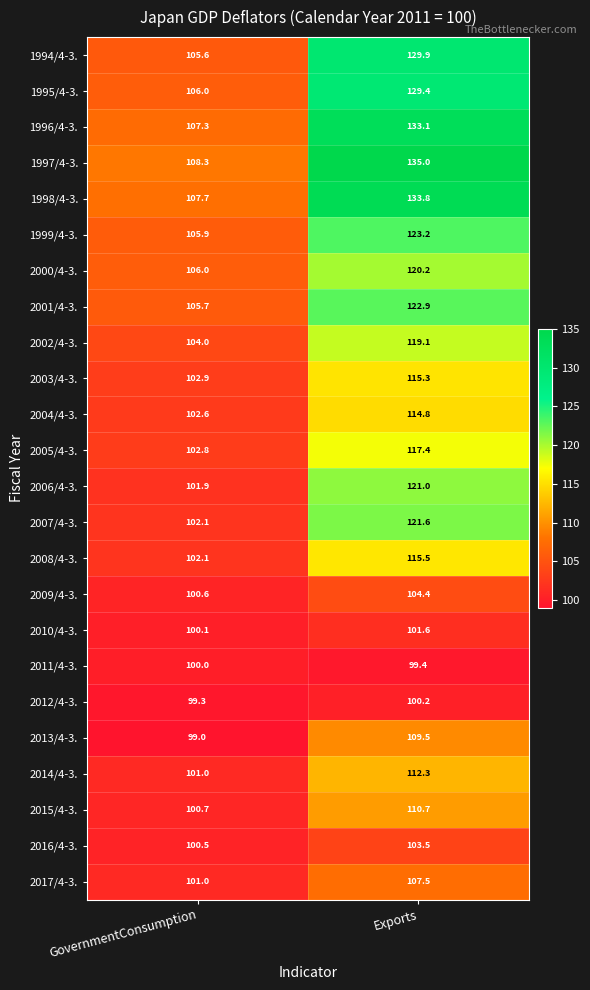

At which label is 2009/4-3. closest to 102?

GovernmentConsumption